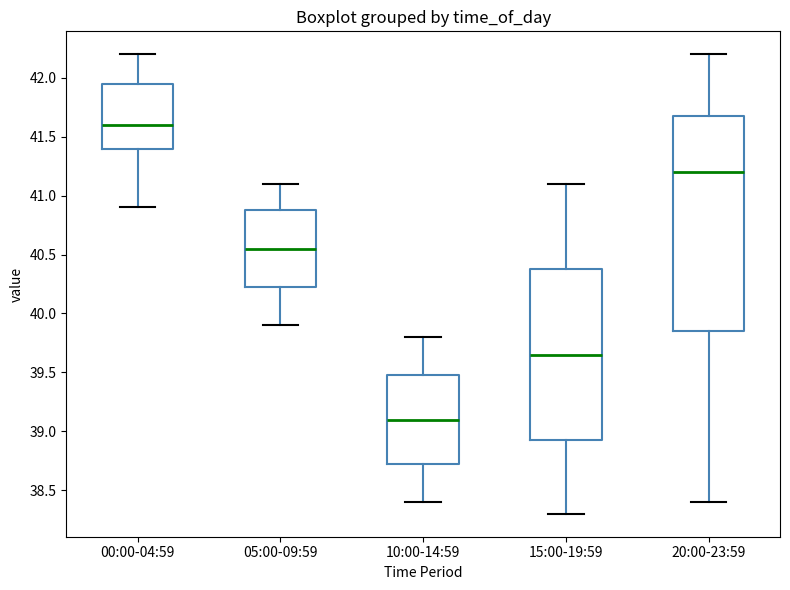

Where does the lower whisker of the box for 00:00-04:59 end on the y-axis? The values are not printed on the chart, so give them approximately, as read against the axis.

40.90